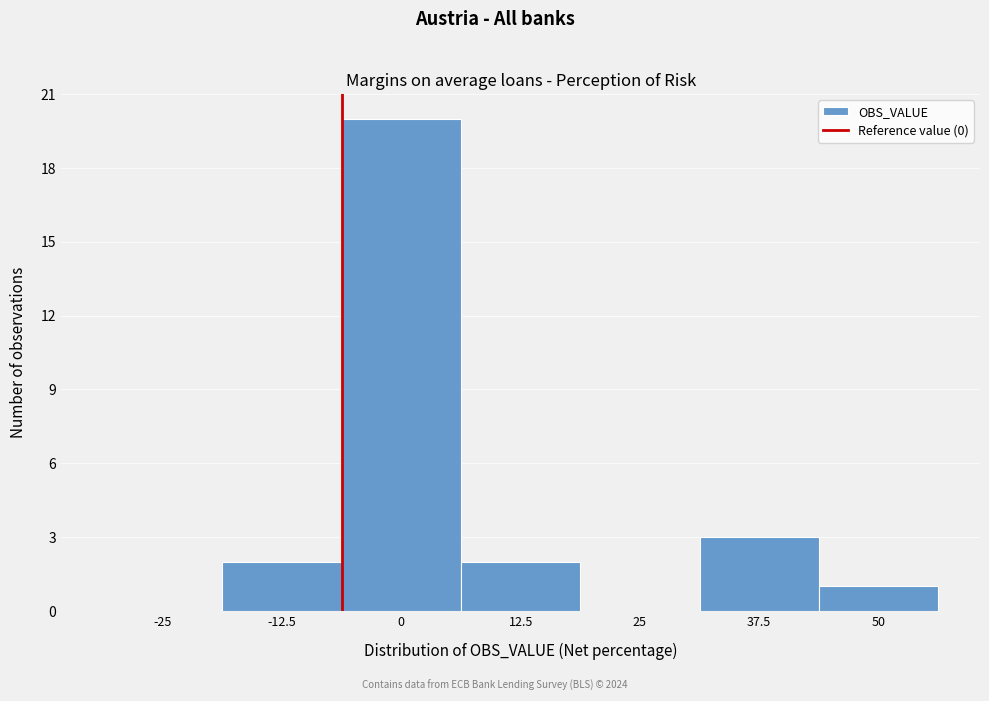

Reading right to left, transcribe all the data shown in this chart.

50=1	37.5=3	25=0	12.5=2	0=20	-12.5=2	-25=0